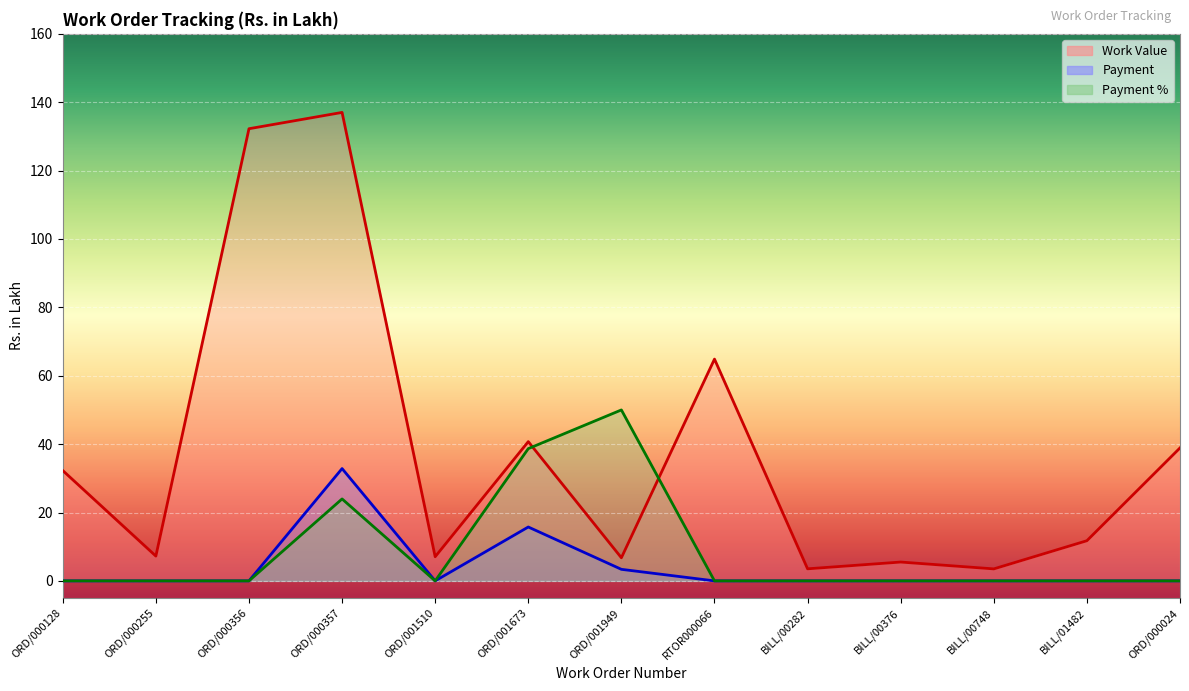

Reading left to right, list all the values displayed in this chart.

Work Value: ORD/000128=32.3	ORD/000255=7.2	ORD/000356=132.2	ORD/000357=137.0	ORD/001510=7.1	ORD/001673=40.7	ORD/001949=6.8	RTOR000066=64.9	BILL/00282=3.5	BILL/00376=5.5	BILL/00748=3.5	BILL/01482=11.8	ORD/000024=38.9
Payment: ORD/000128=0.0	ORD/000255=0.0	ORD/000356=0.0	ORD/000357=32.9	ORD/001510=0.0	ORD/001673=15.8	ORD/001949=3.4	RTOR000066=0.0	BILL/00282=0.0	BILL/00376=0.0	BILL/00748=0.0	BILL/01482=0.0	ORD/000024=0.0
Payment %: ORD/000128=0.0	ORD/000255=0.0	ORD/000356=0.0	ORD/000357=24.0	ORD/001510=0.0	ORD/001673=38.7	ORD/001949=50.0	RTOR000066=0.0	BILL/00282=0.0	BILL/00376=0.0	BILL/00748=0.0	BILL/01482=0.0	ORD/000024=0.0